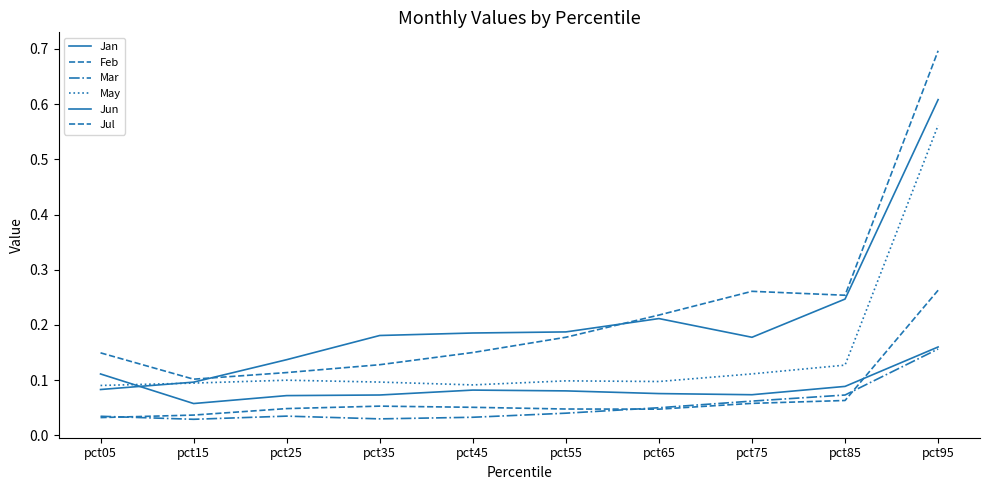

How many lines are shown in the chart?

6